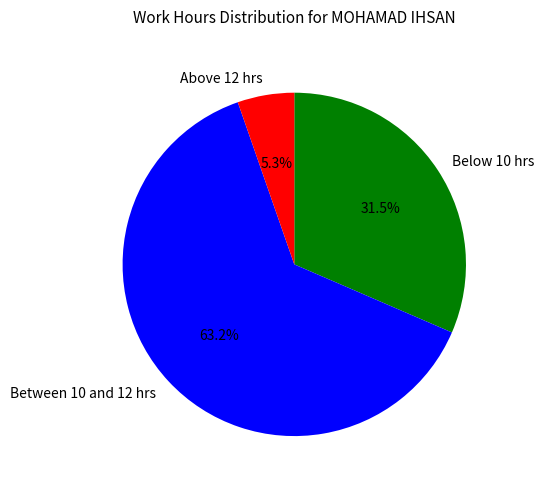

Between Between 10 and 12 hrs and Below 10 hrs, which is larger?

Between 10 and 12 hrs